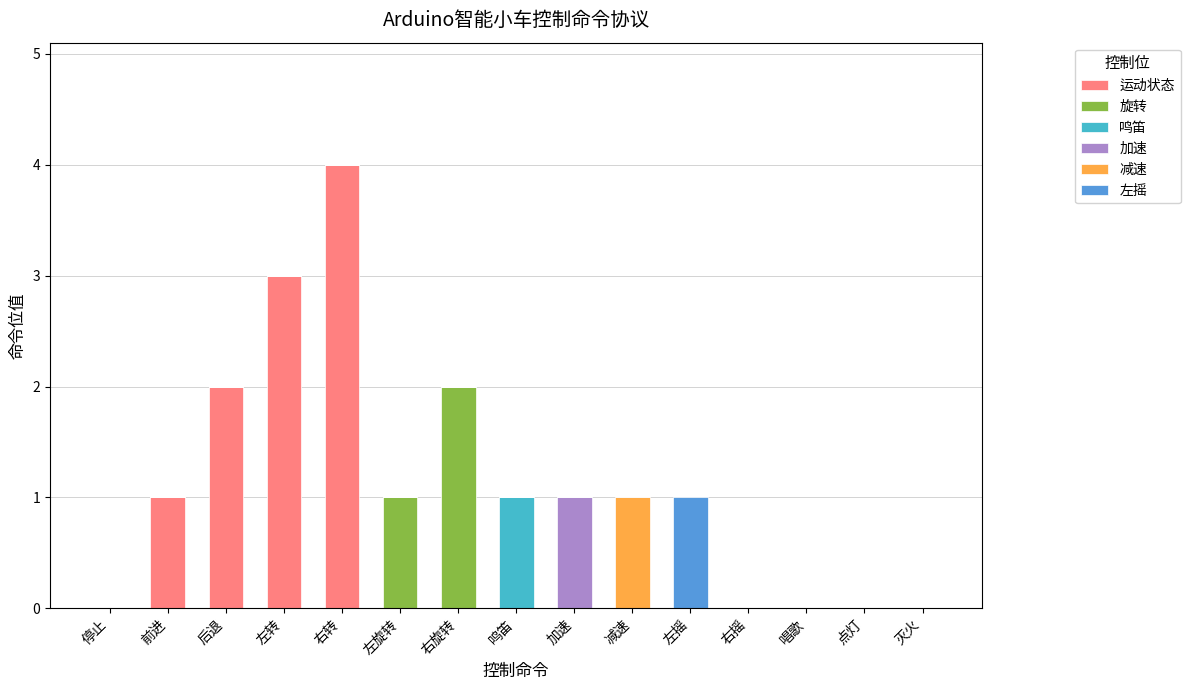

Which category has the highest value in the 运动状态 series?

右转